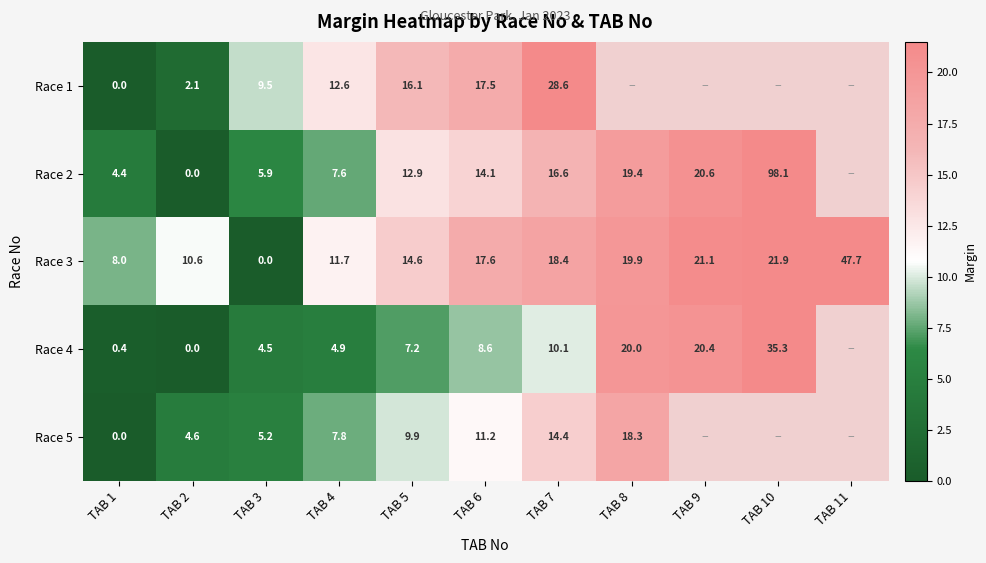

What is the difference between the highest and lowest values at TAB 2?

10.6